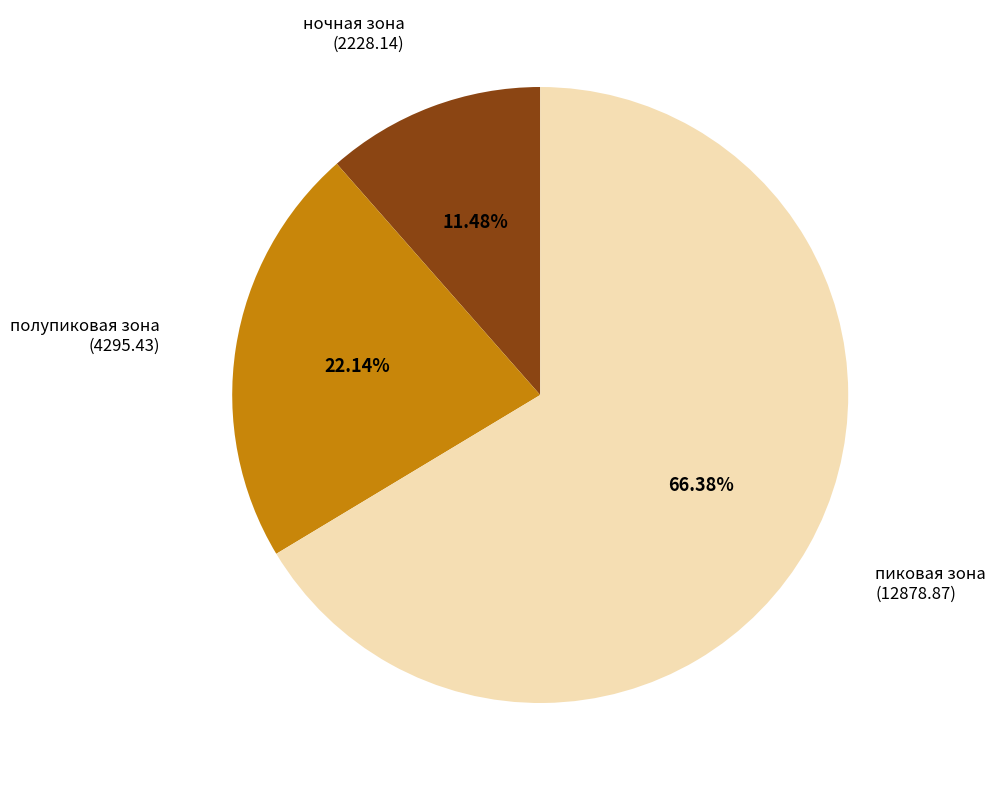

To the nearest percent, what is the combined percentage of пиковая зона and ночная зона?

78%